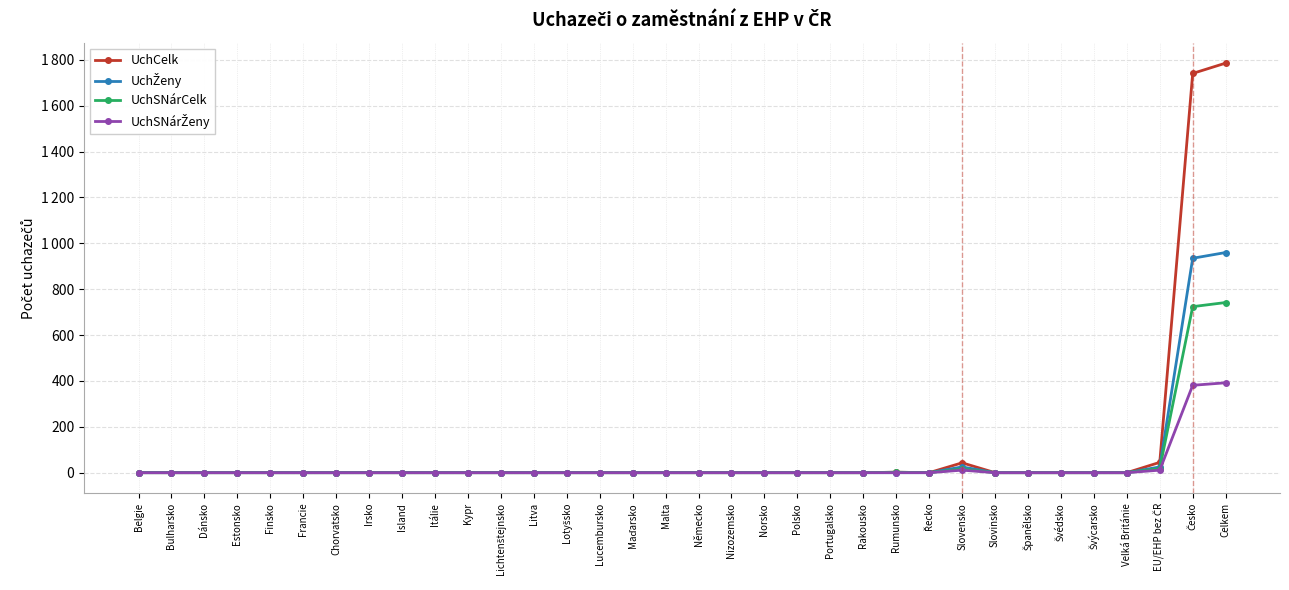

Is this an area chart (filled region under the line)?

No